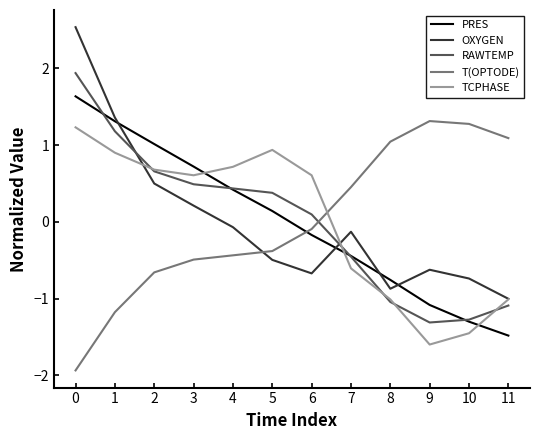

True or false: PRES has more than 1 points higher than both neighbors.

False